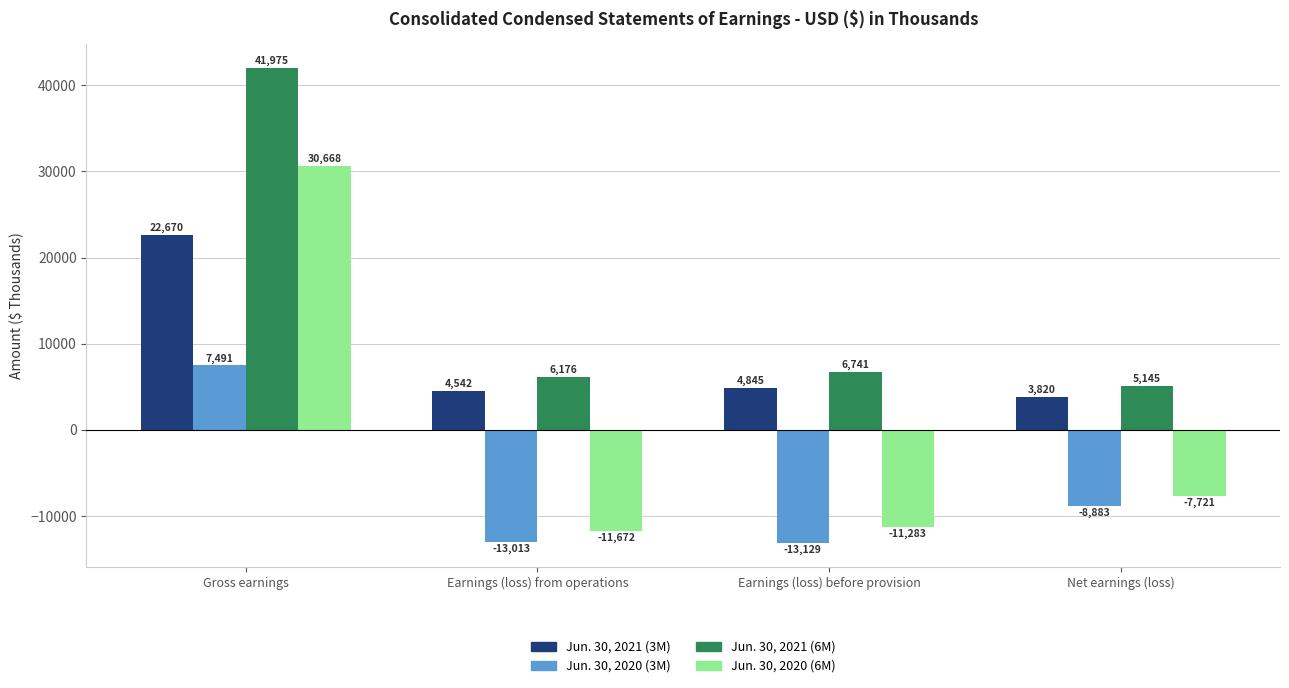

The Jun. 30, 2021 (3M) series shows 3820 at Net earnings (loss). True or false?

True